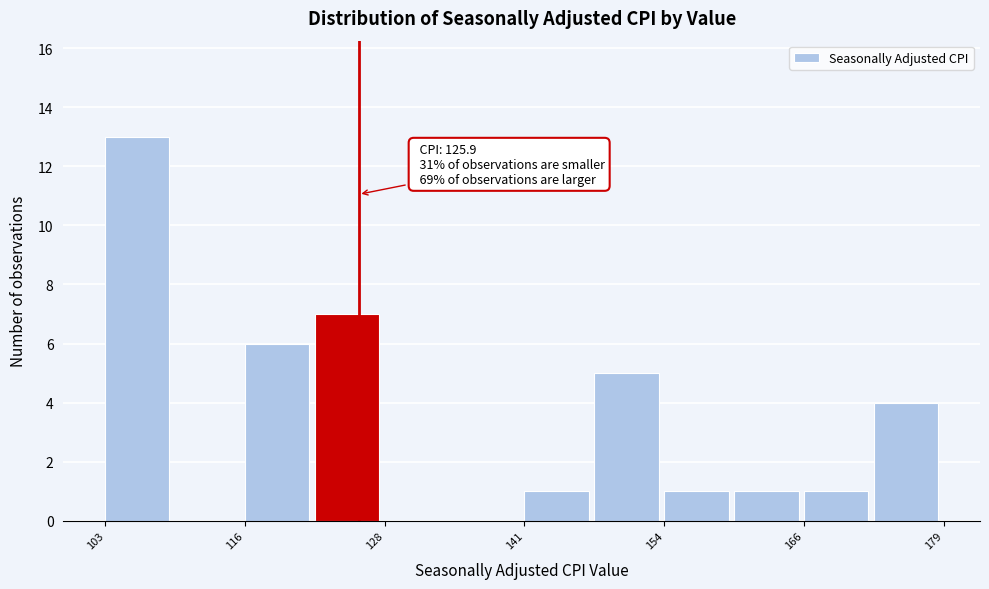

Around what value on the x-axis is the tallest bar? Give the approximate position of its centre, as read against the axis.

106